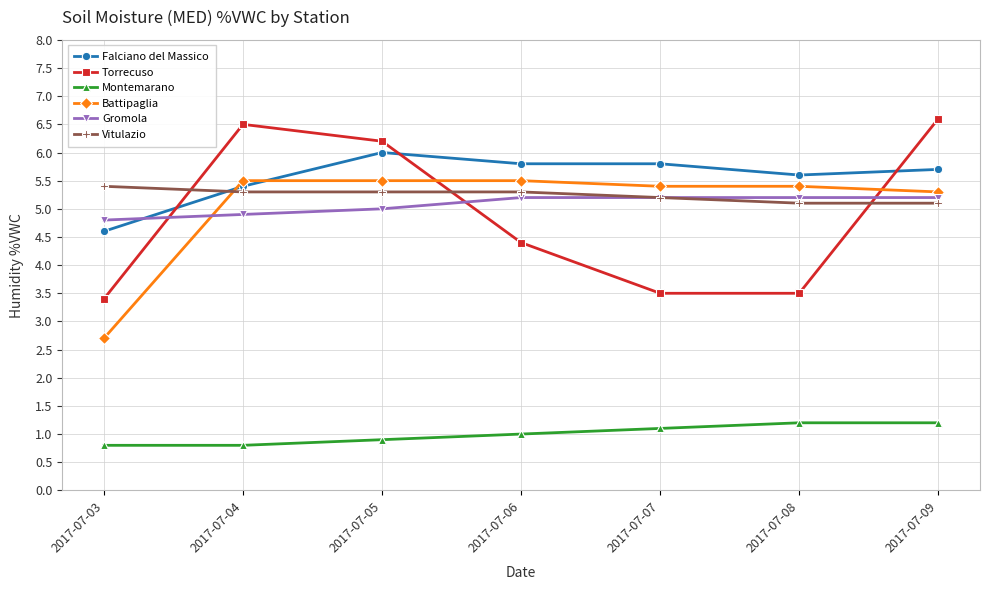

What is the smallest value displayed?

0.8